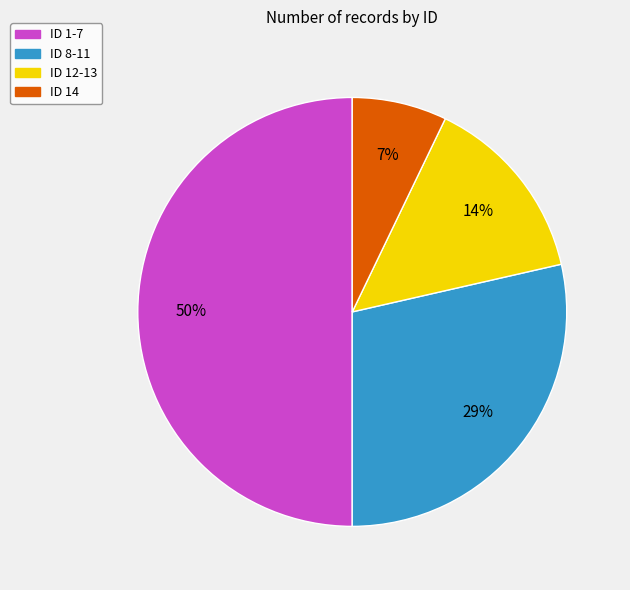

True or false: ID 1-7 accounts for 50% of the total.

True